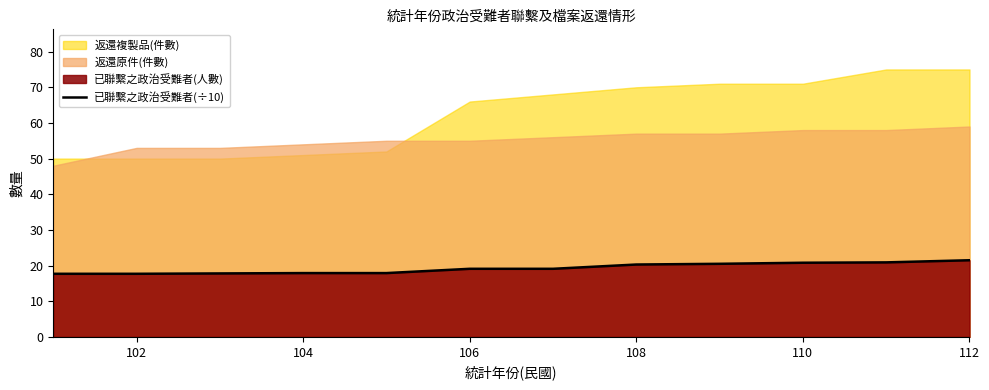

True or false: 已聯繫之政治受難者(÷10) has a value of 4.8 at 112.

False